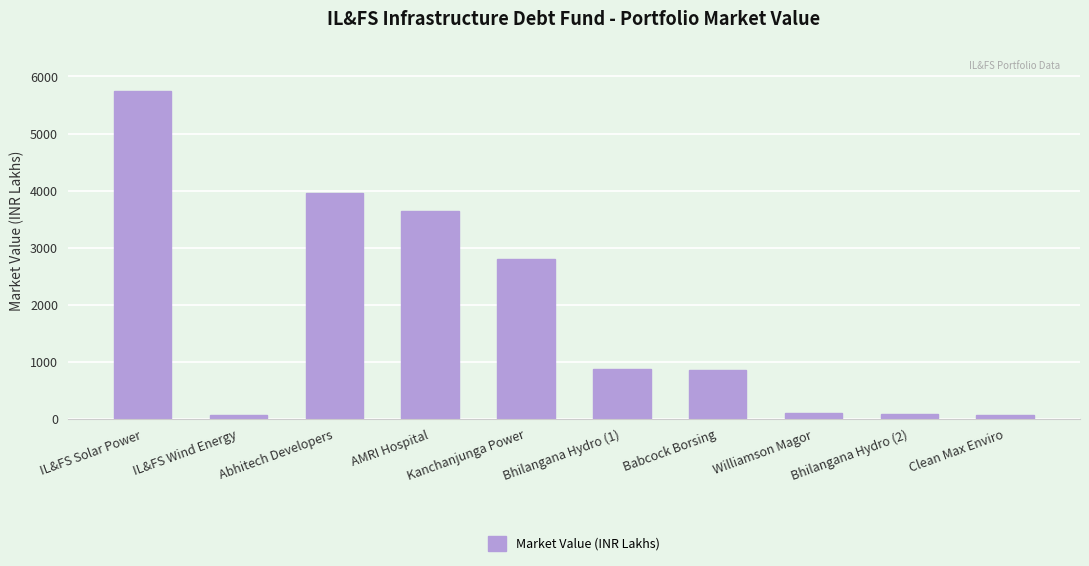

What is the value of the 10th bar from the left?

75.0